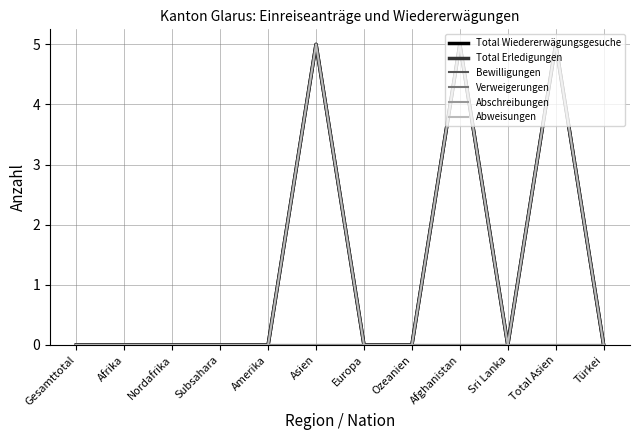

What is the label of the 6th point from the left?

Asien